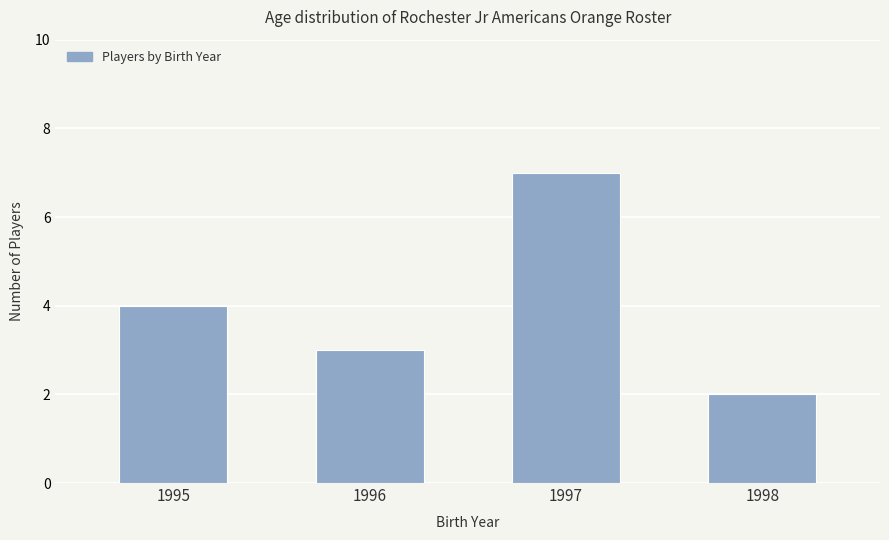

How many values are below 4?

2